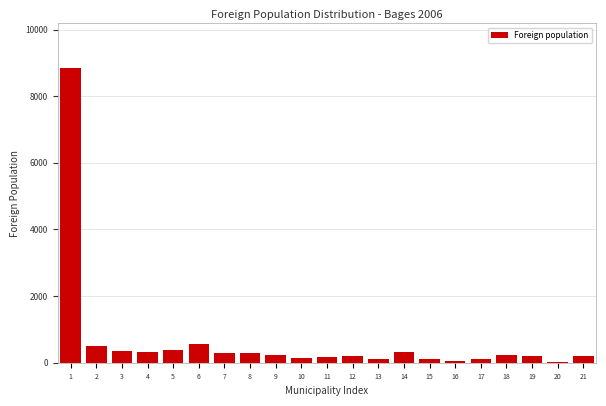

What is the greatest value displayed?

8854